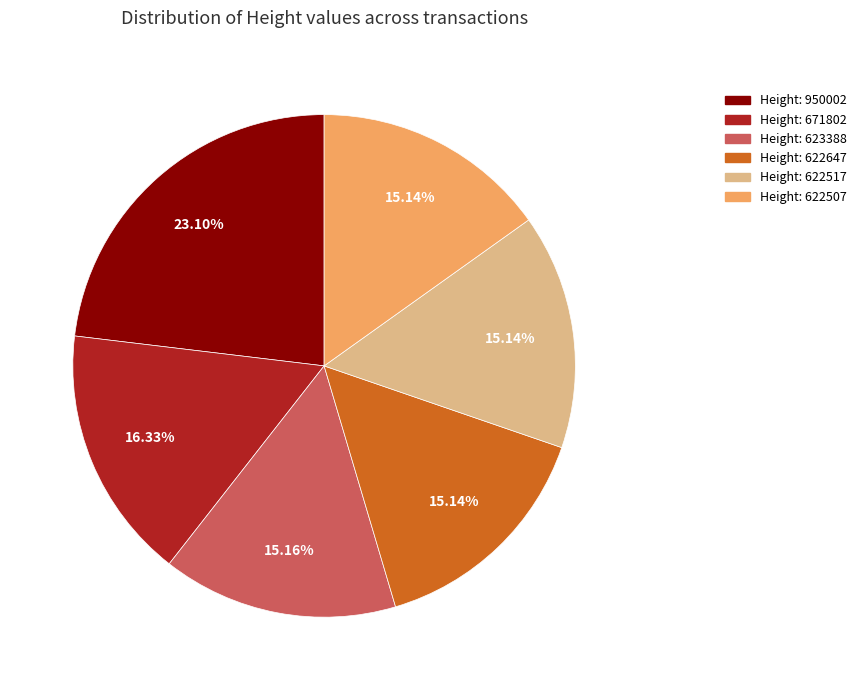

Is there any slice that represents more than half of the pie?

No